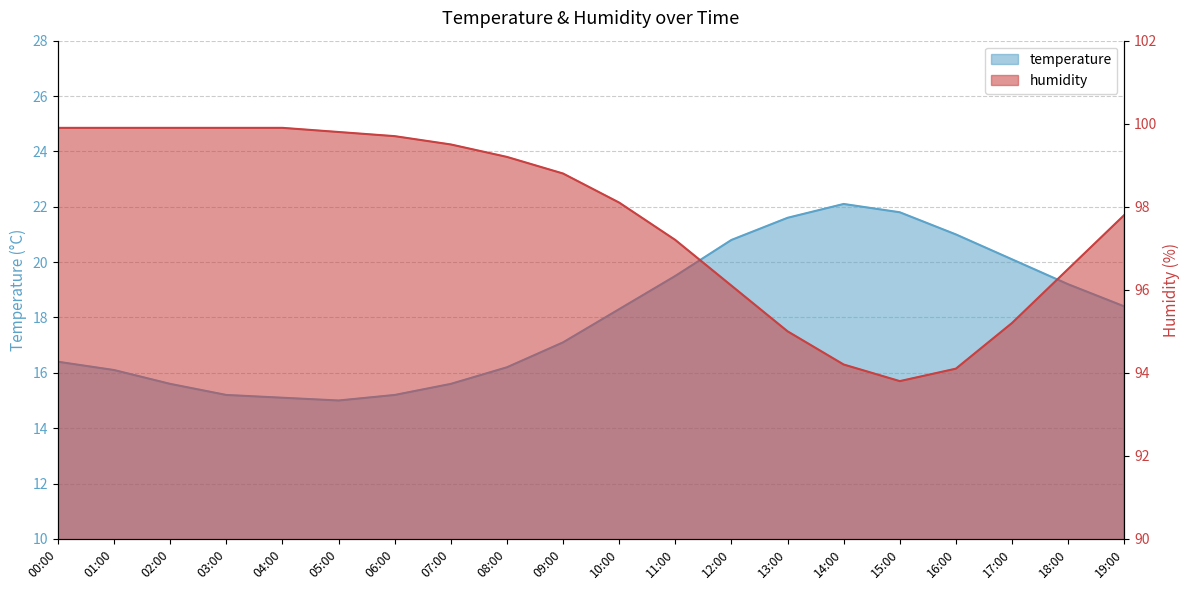

How many data points in temperature are above 18?

10